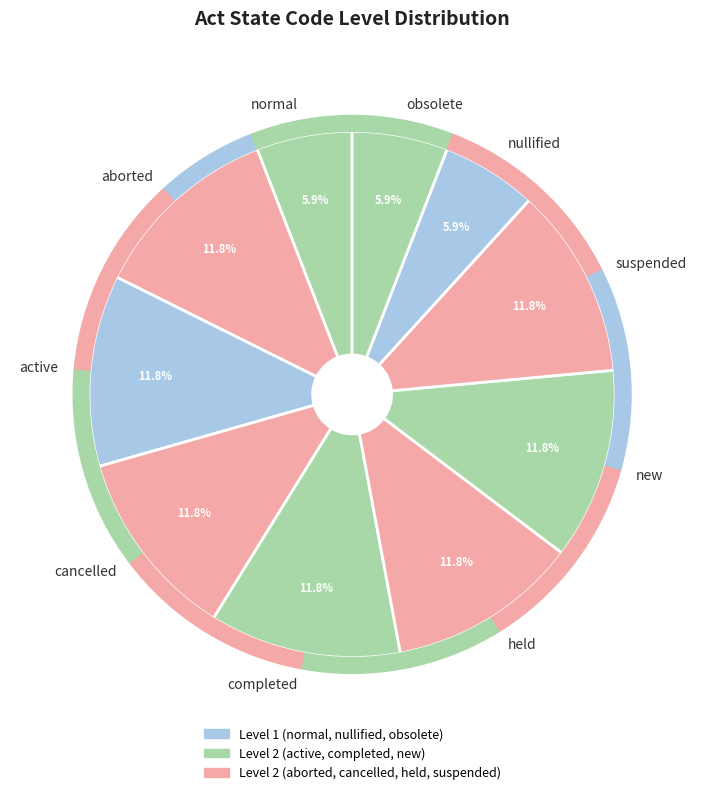

Rank the categories by value from lowest to highest.

normal, nullified, obsolete, aborted, active, cancelled, completed, held, new, suspended